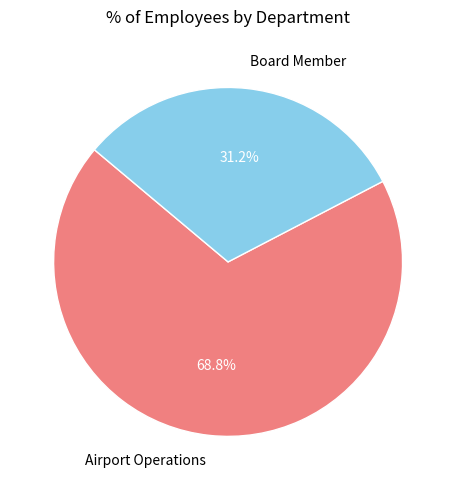

True or false: Board Member accounts for 17% of the total.

False